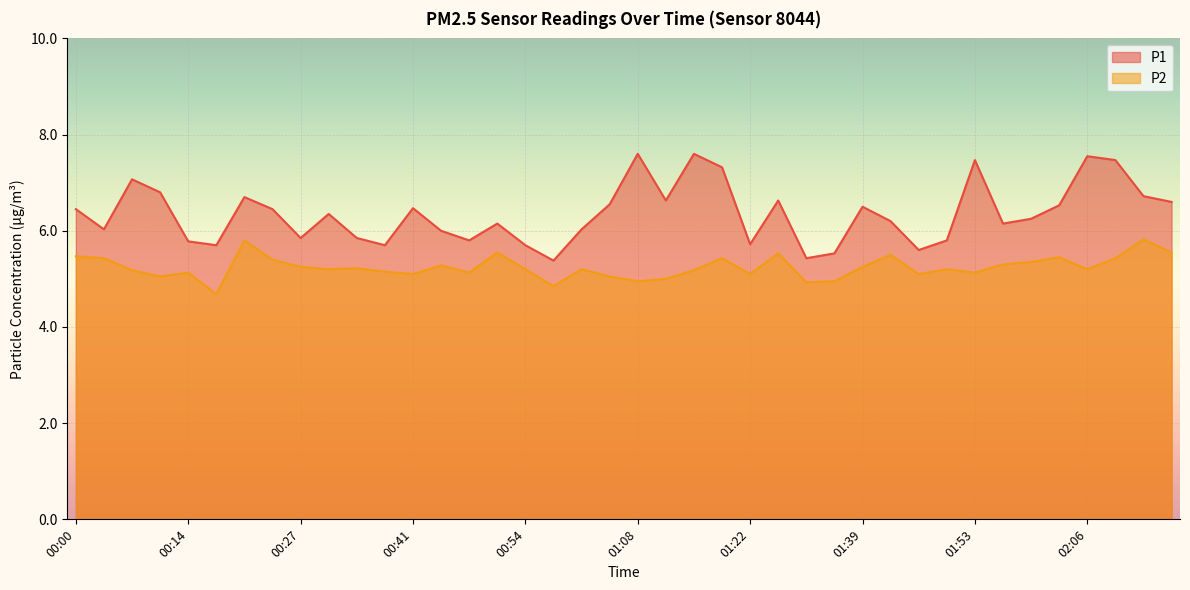

Reading left to right, transcribe all the data shown in this chart.

P1: 00:00=6.5	00:04=6.0	00:07=7.1	00:10=6.8	00:14=5.8	00:17=5.7	00:20=6.7	00:24=6.5	00:27=5.8	00:31=6.3	00:34=5.8	00:37=5.7	00:41=6.5	00:44=6.0	00:48=5.8	00:51=6.2	00:54=5.7	00:58=5.4	01:01=6.0	01:04=6.5	01:08=7.6	01:11=6.6	01:15=7.6	01:18=7.3	01:22=5.7	01:25=6.6	01:32=5.4	01:36=5.5	01:39=6.5	01:43=6.2	01:46=5.6	01:49=5.8	01:53=7.5	01:56=6.2	02:00=6.2	02:03=6.5	02:06=7.5	02:10=7.5	02:13=6.7	02:17=6.6
P2: 00:00=5.5	00:04=5.4	00:07=5.2	00:10=5.0	00:14=5.1	00:17=4.7	00:20=5.8	00:24=5.4	00:27=5.2	00:31=5.2	00:34=5.2	00:37=5.2	00:41=5.1	00:44=5.3	00:48=5.1	00:51=5.5	00:54=5.2	00:58=4.8	01:01=5.2	01:04=5.0	01:08=5.0	01:11=5.0	01:15=5.2	01:18=5.4	01:22=5.1	01:25=5.5	01:32=4.9	01:36=5.0	01:39=5.2	01:43=5.5	01:46=5.1	01:49=5.2	01:53=5.1	01:56=5.3	02:00=5.3	02:03=5.5	02:06=5.2	02:10=5.4	02:13=5.8	02:17=5.5